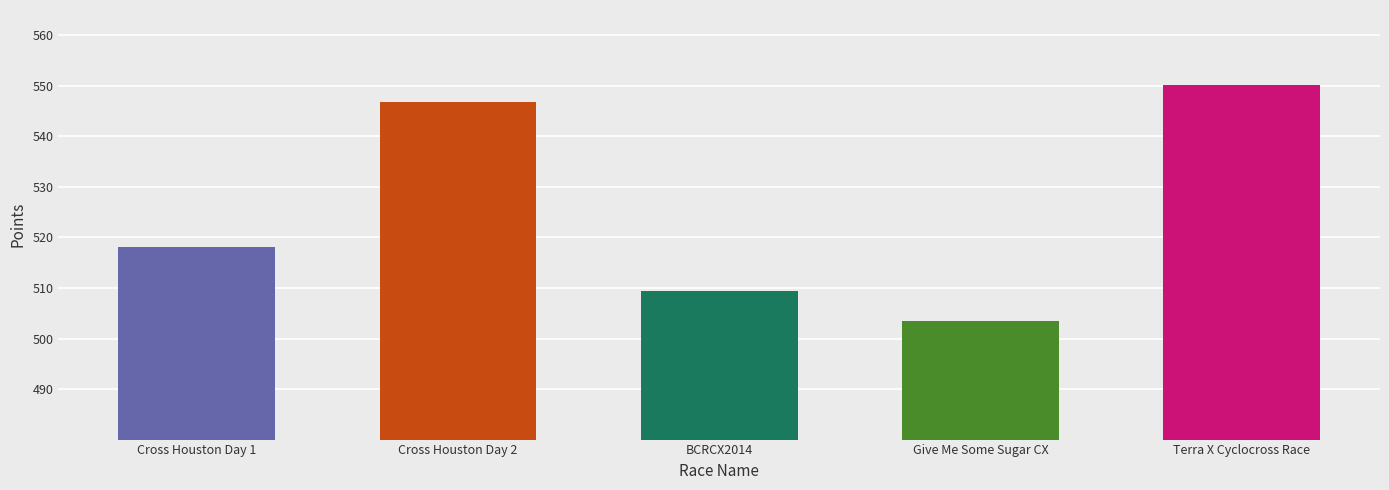

The chart shows a value of 550.1 at Terra X Cyclocross Race. True or false?

True